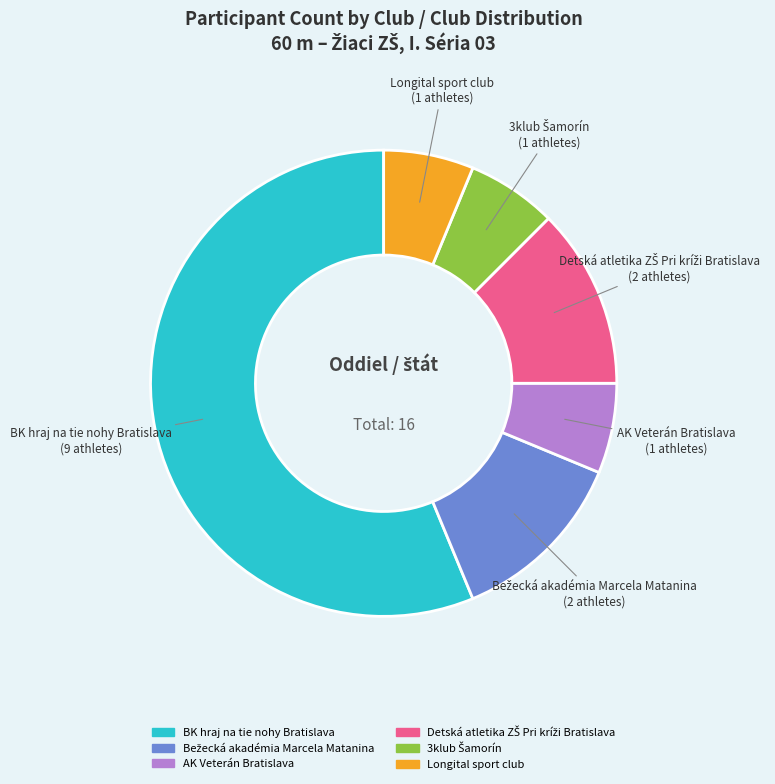

How many segments does this pie chart have?

6